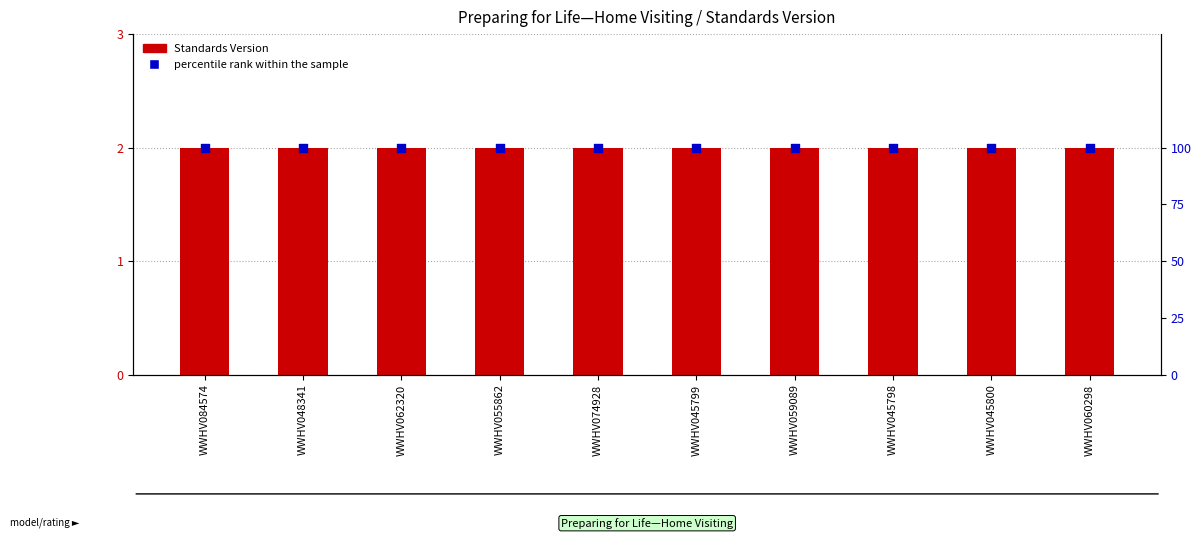

At how many categories does at least one series exceed 52?

10